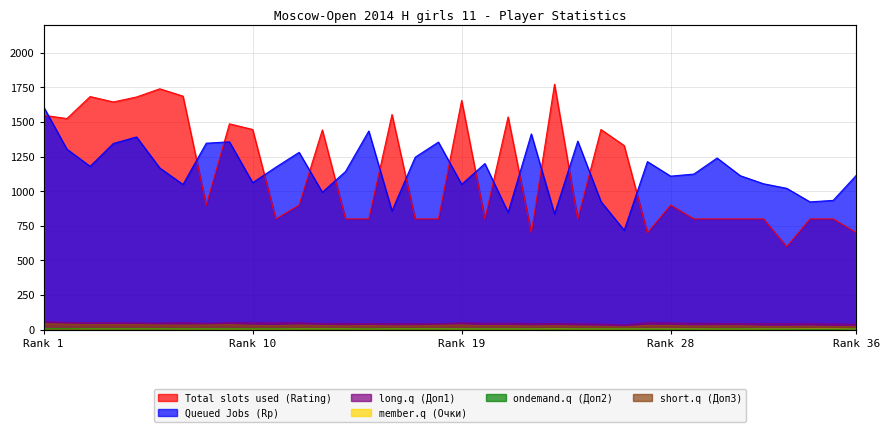

True or false: member.q (Очки) and short.q (Доп3) intersect in this chart.

False